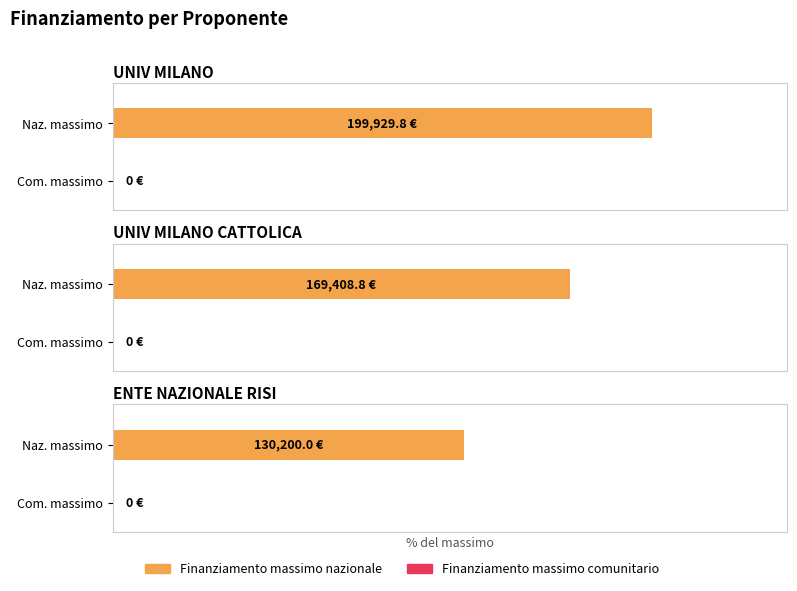

How many data points in Finanziamento massimo nazionale are above 169408?

2